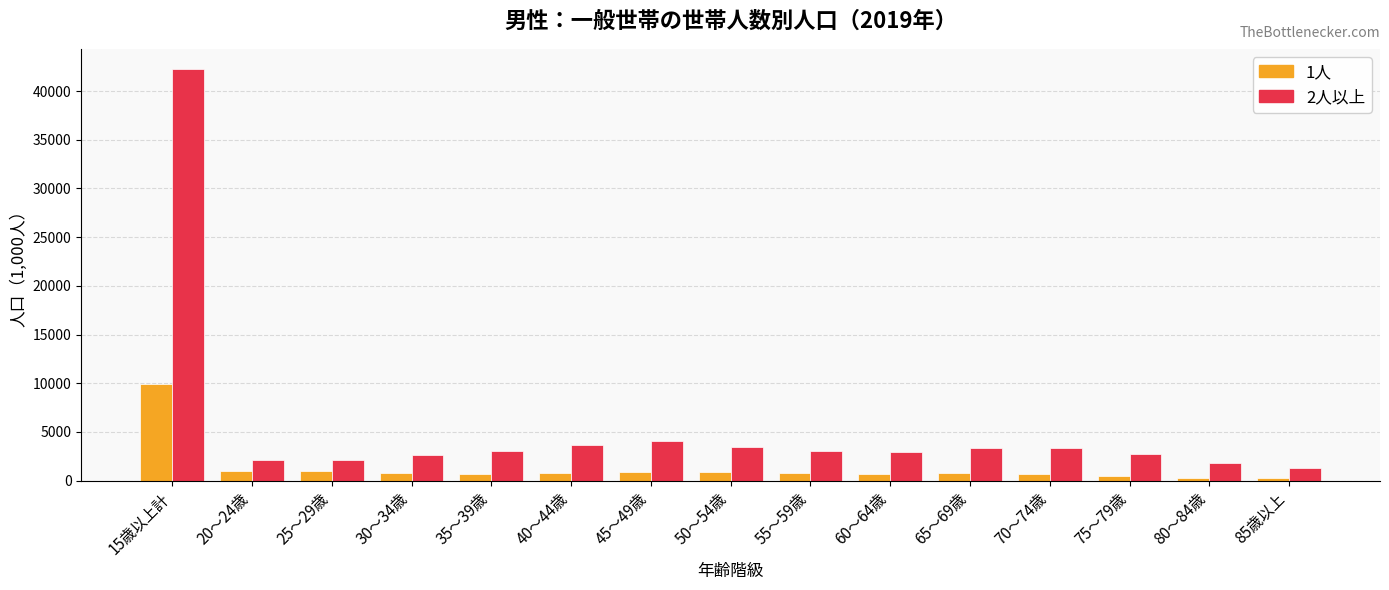

What is the difference between the maximum and minimum values in the 2人以上 series?

40898.4